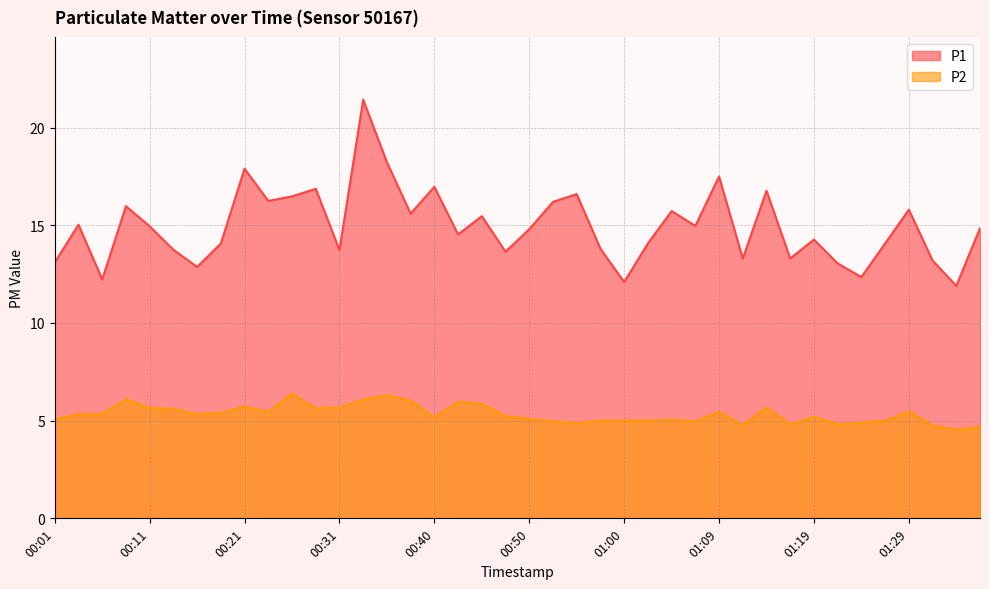

What is the difference between the second highest and minimum values in the P2 series?

1.8